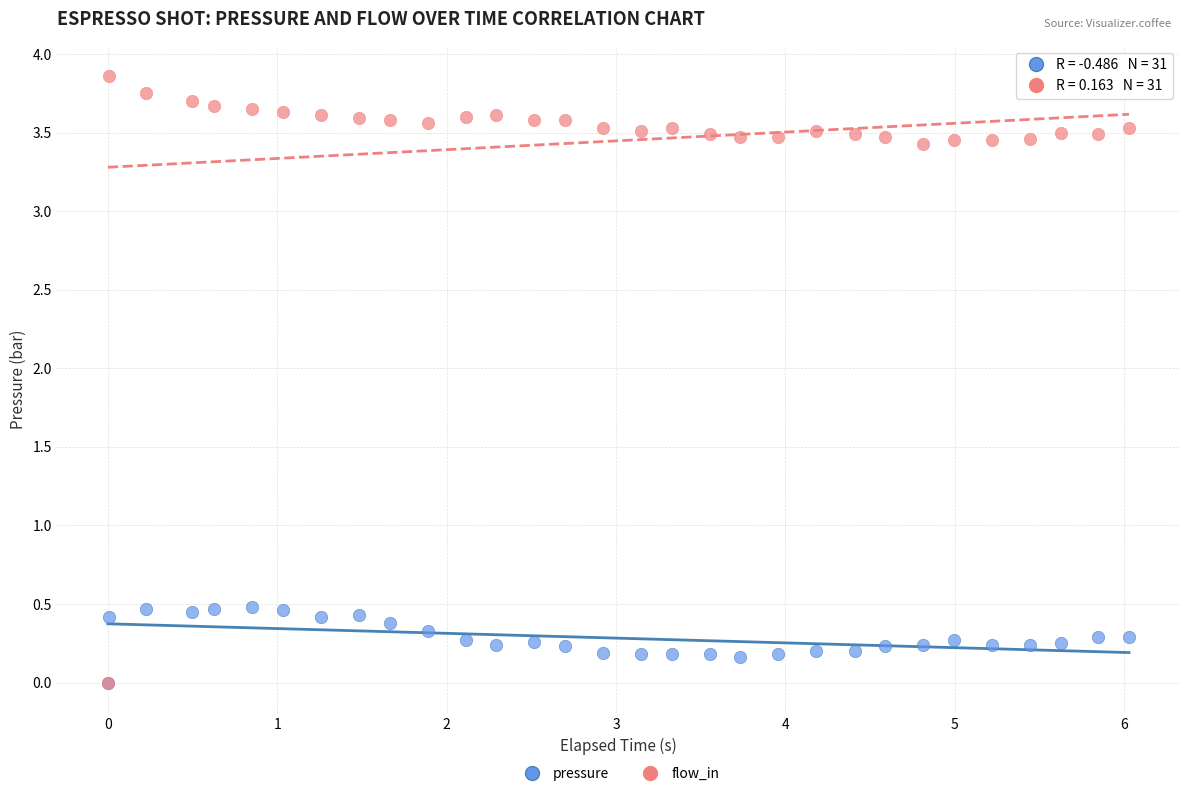

What are all the series names shown in the legend?

pressure, flow_in